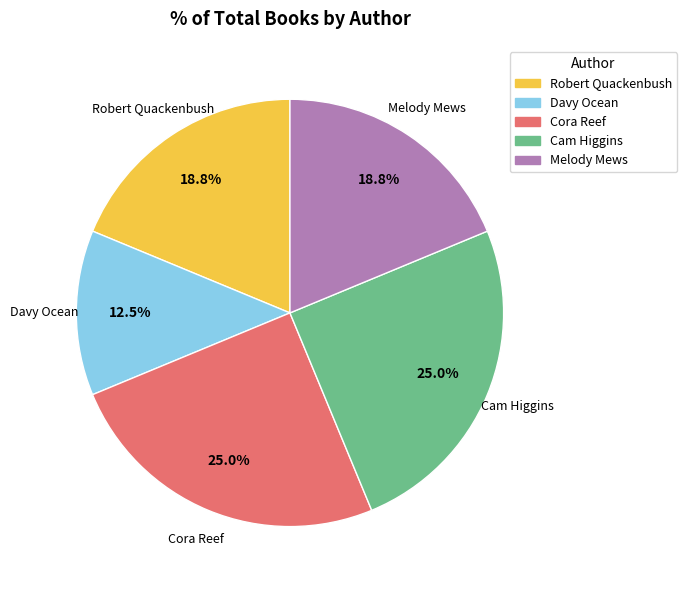

Is there any slice that represents more than half of the pie?

No